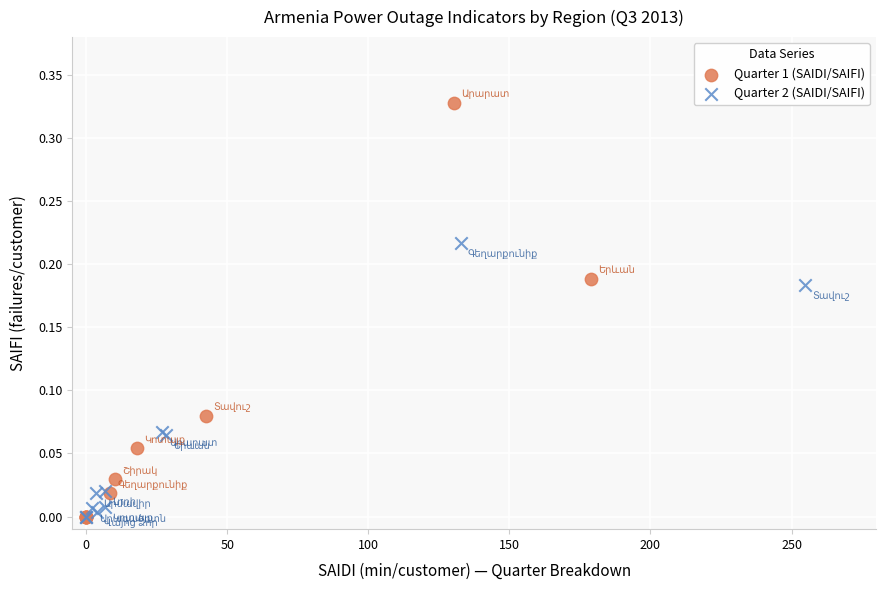

Which series has the largest Y range (max minus min)?

Quarter 1 (SAIDI/SAIFI)